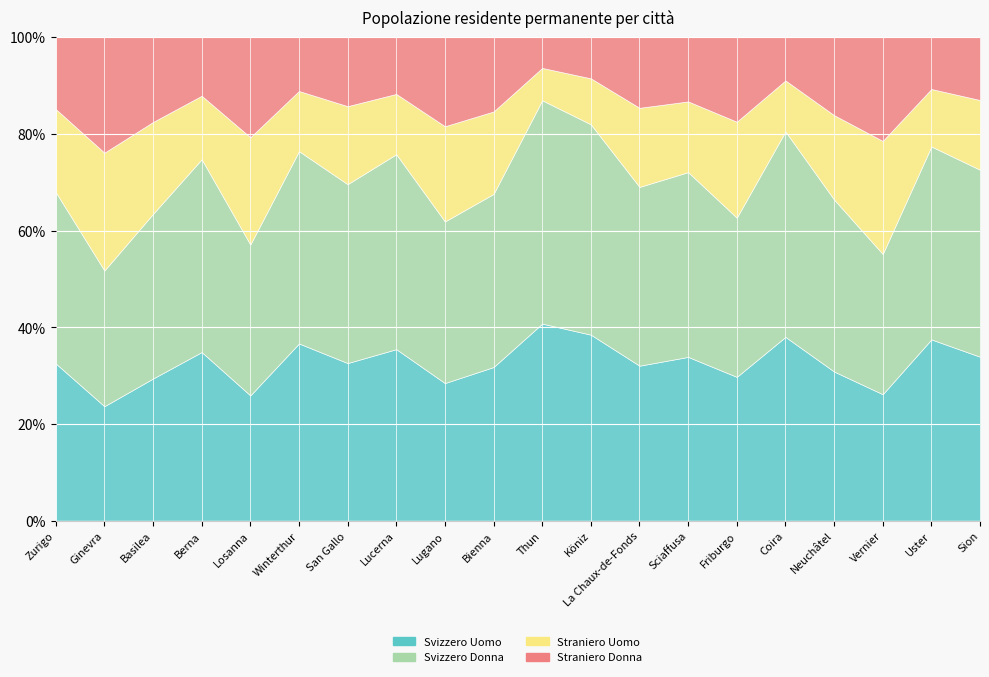

What is the total value across all series at Berna?

131554